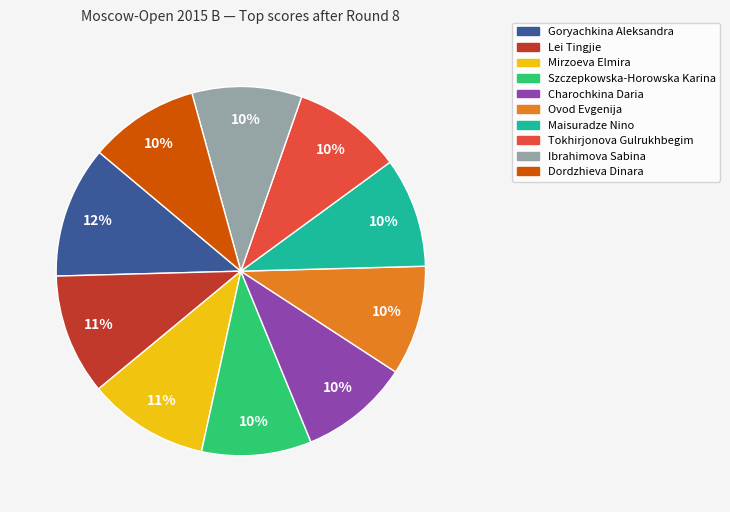

The Ovod Evgenija slice represents 10% of the pie. True or false?

True